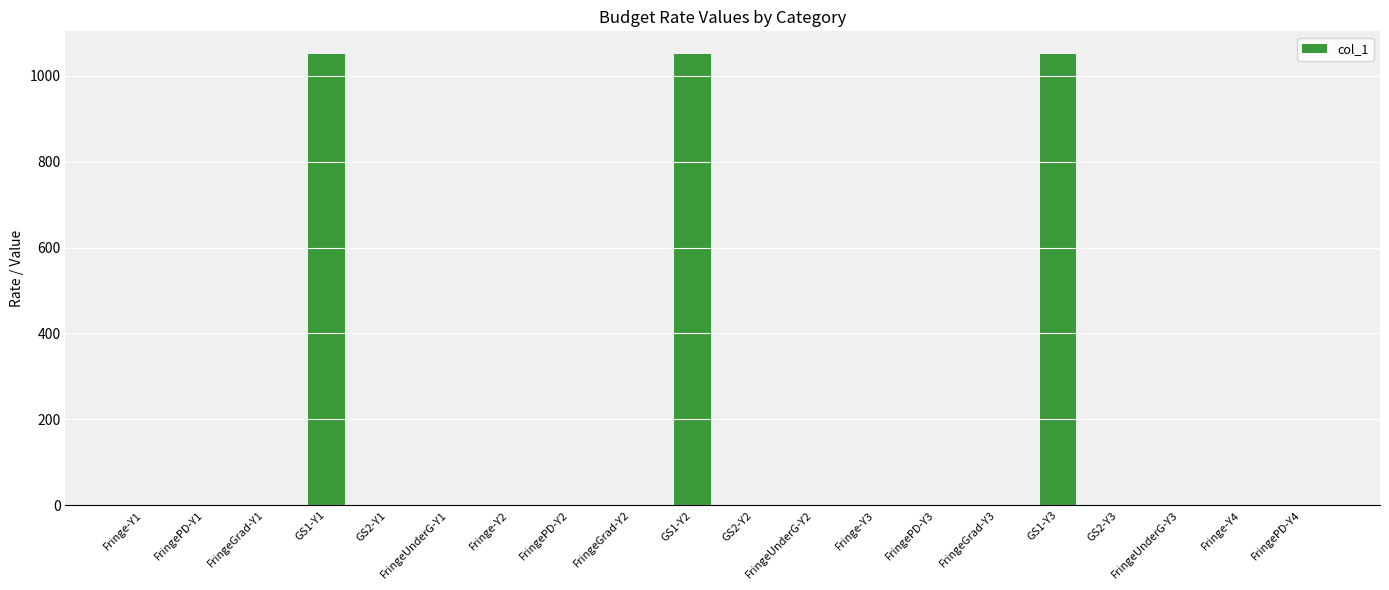

True or false: the data shows 1454.0 at GS1-Y3.

False